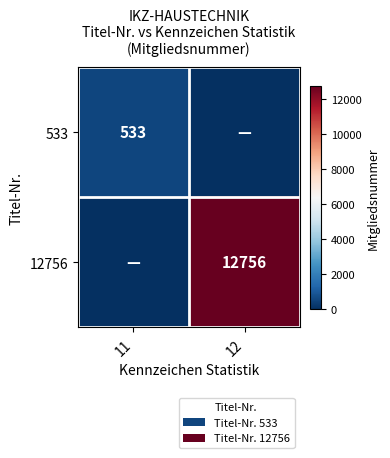

The 12756 series shows 12756 at 12. True or false?

True